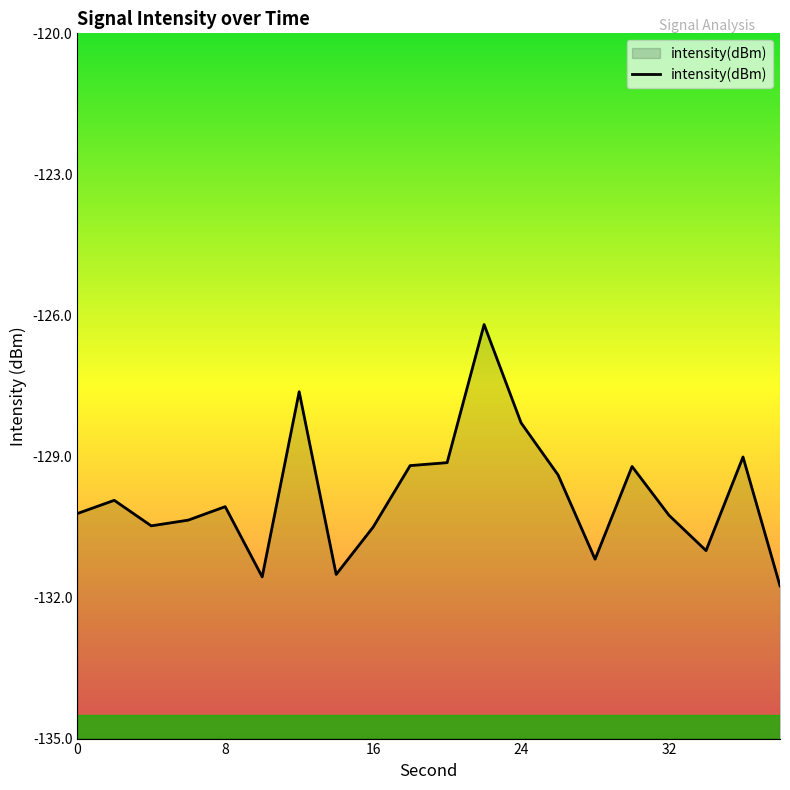

What is the minimum value shown in the chart?

-131.8